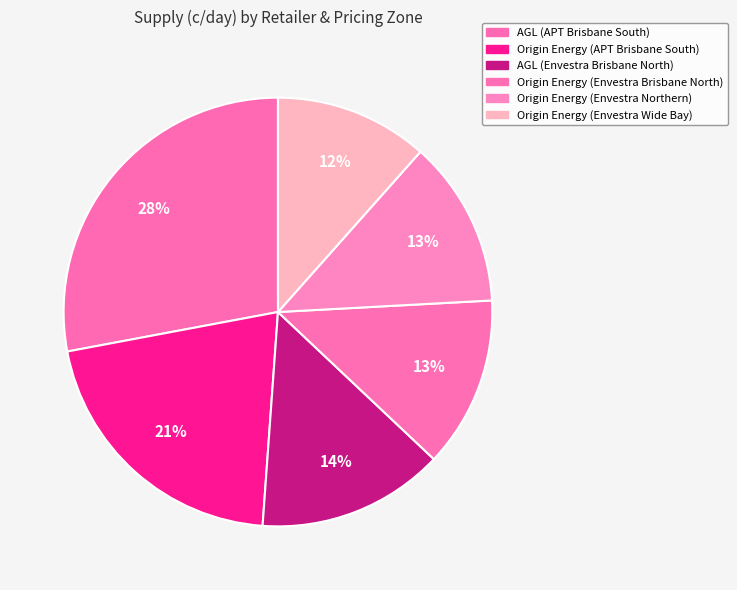

Count the number of slices in the pie.

6